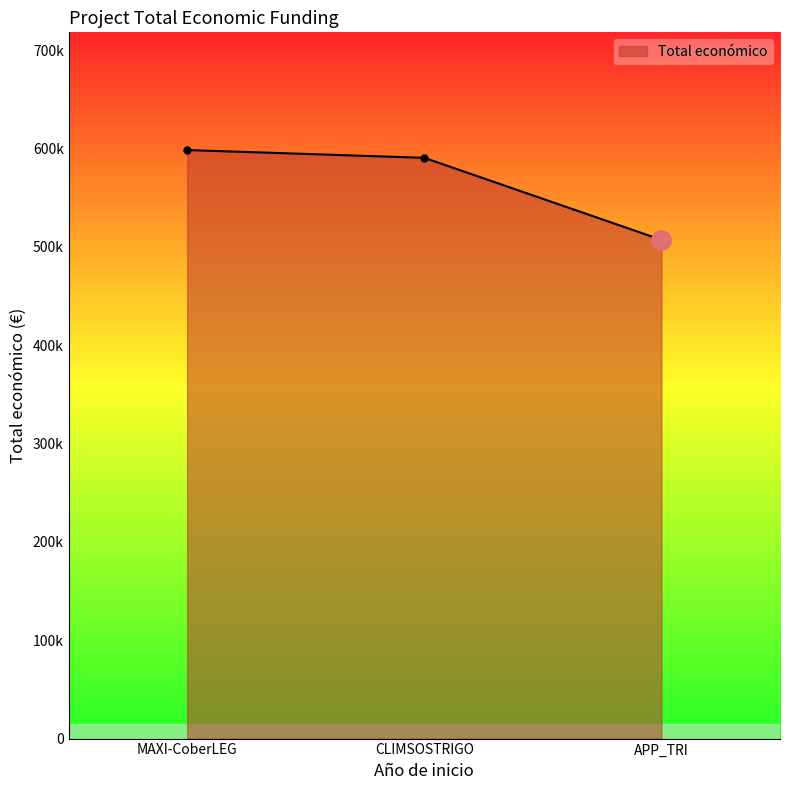

Does the chart have visible grid lines?

No